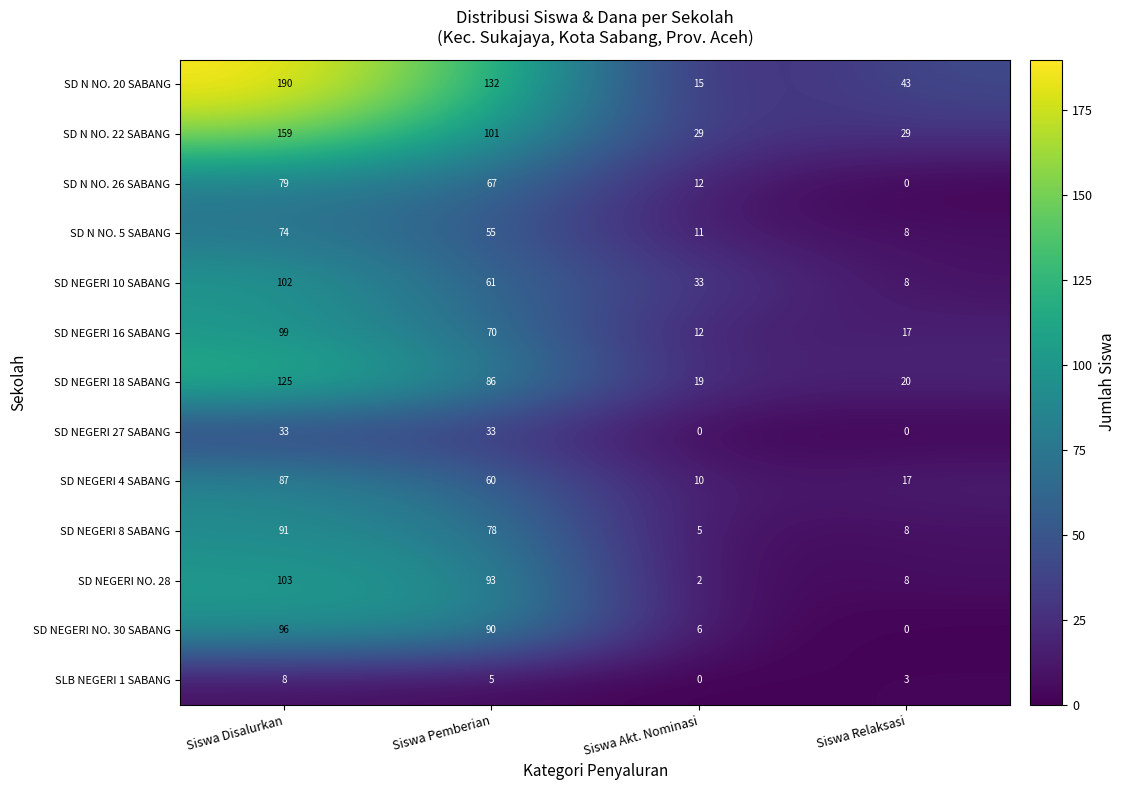

What is the maximum value for SD NEGERI NO. 30 SABANG?

96